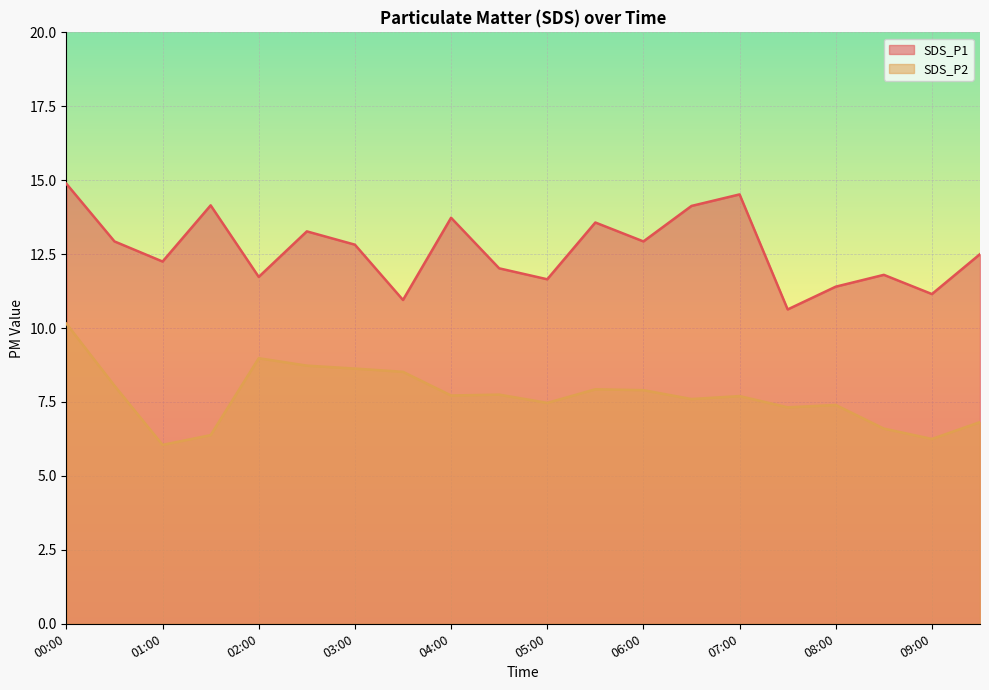

How many interior local valleys does the SDS_P2 series have?

6